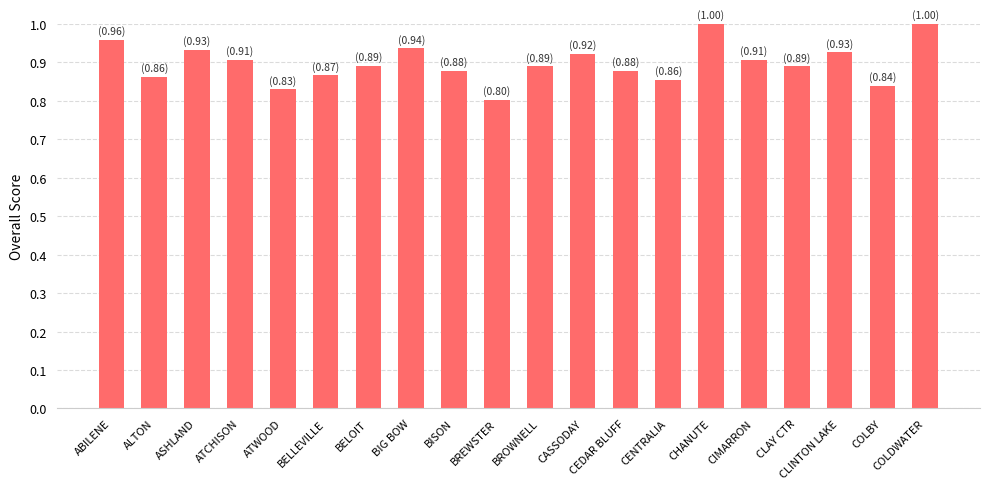

The value at COLBY is 0.8. True or false?

True